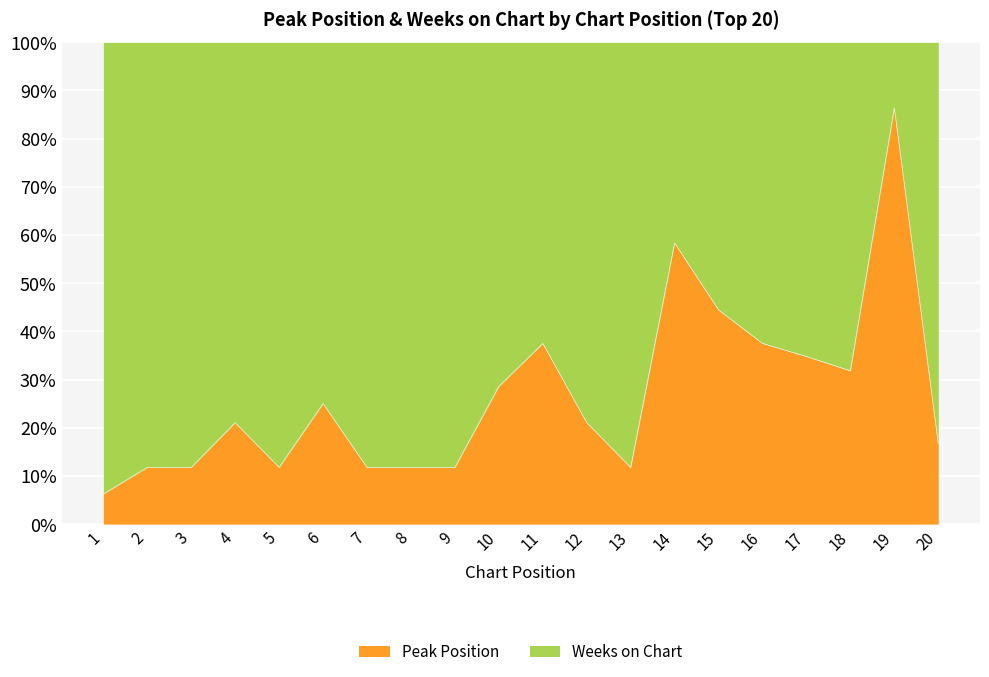

What is the ratio of the value at 7 to the value at 14?

0.2